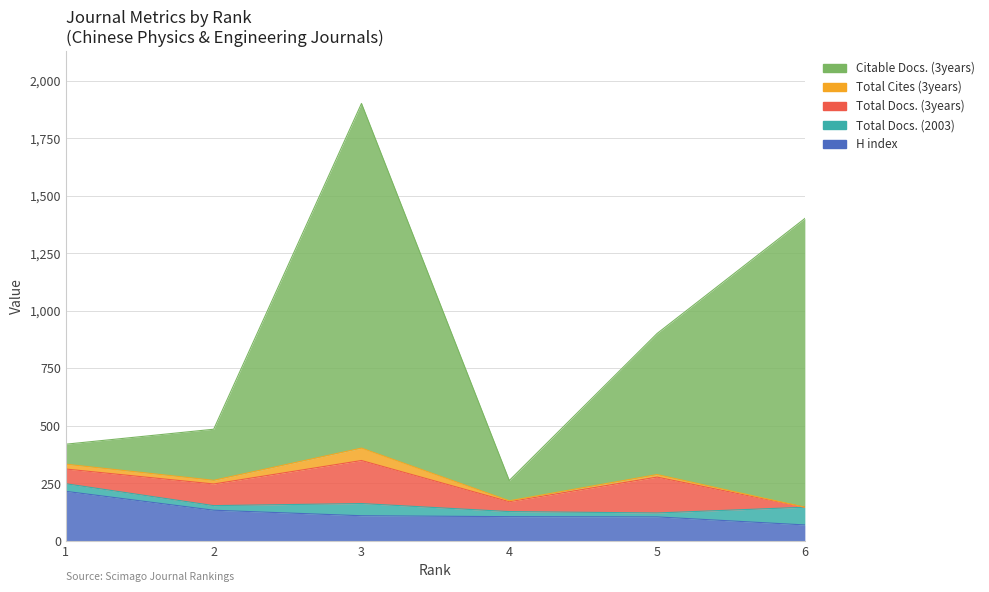

Where do H index and Total Docs. (3years) first cross each other?

2 and 3